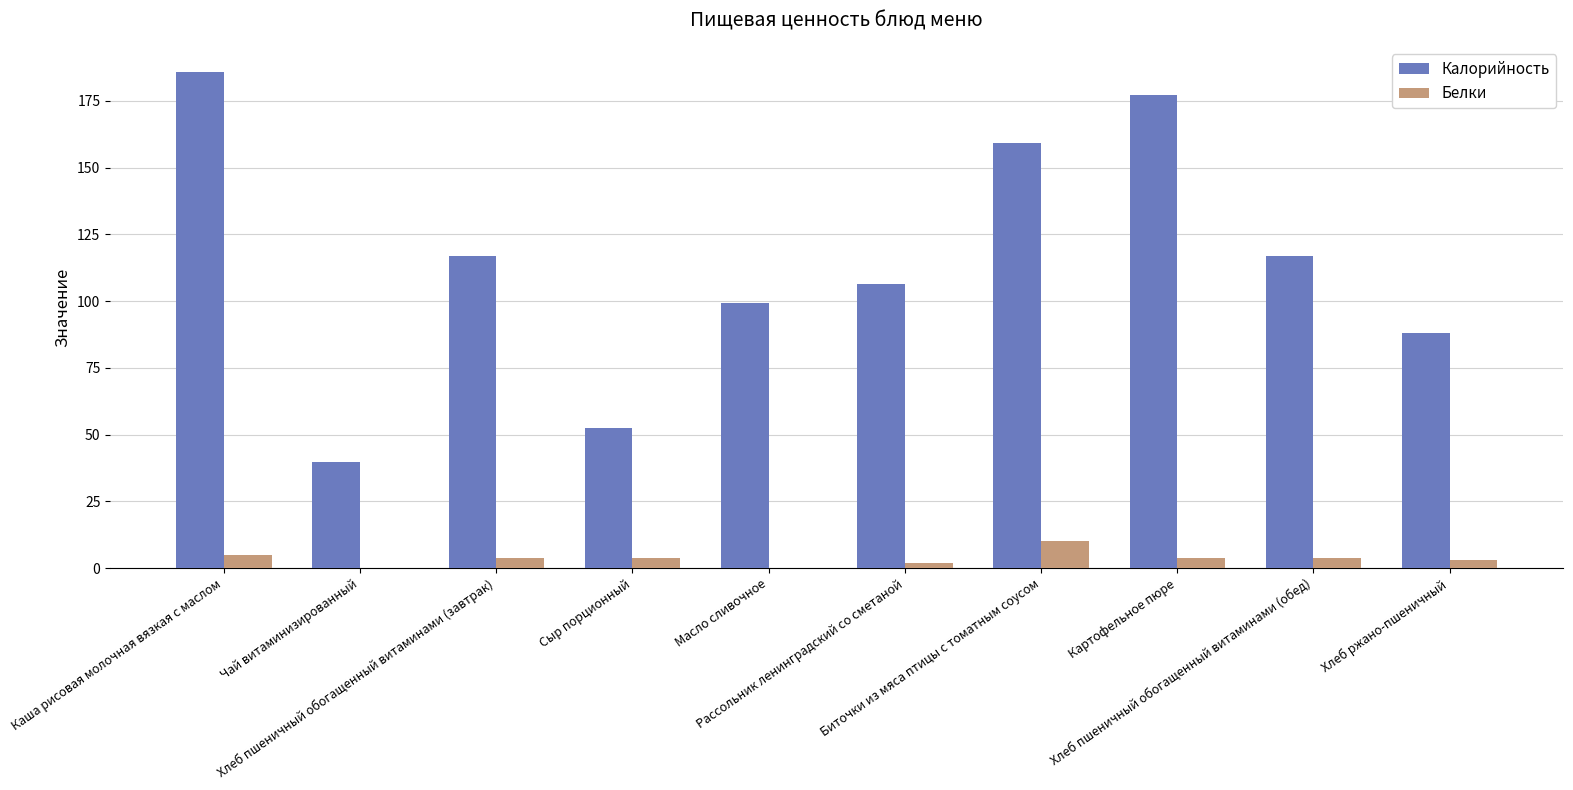

Is the value of Белки at Картофельное пюре greater than the value of Калорийность at Сыр порционный?

No